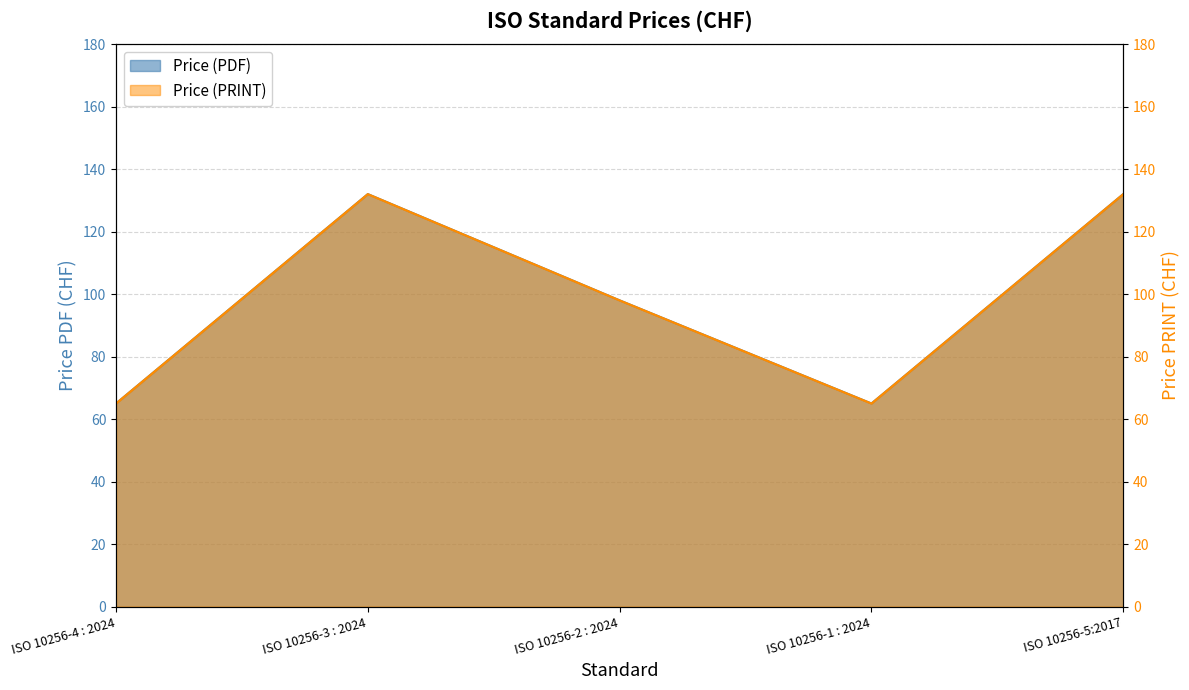

Does the chart display data point markers on the line(s)?

No